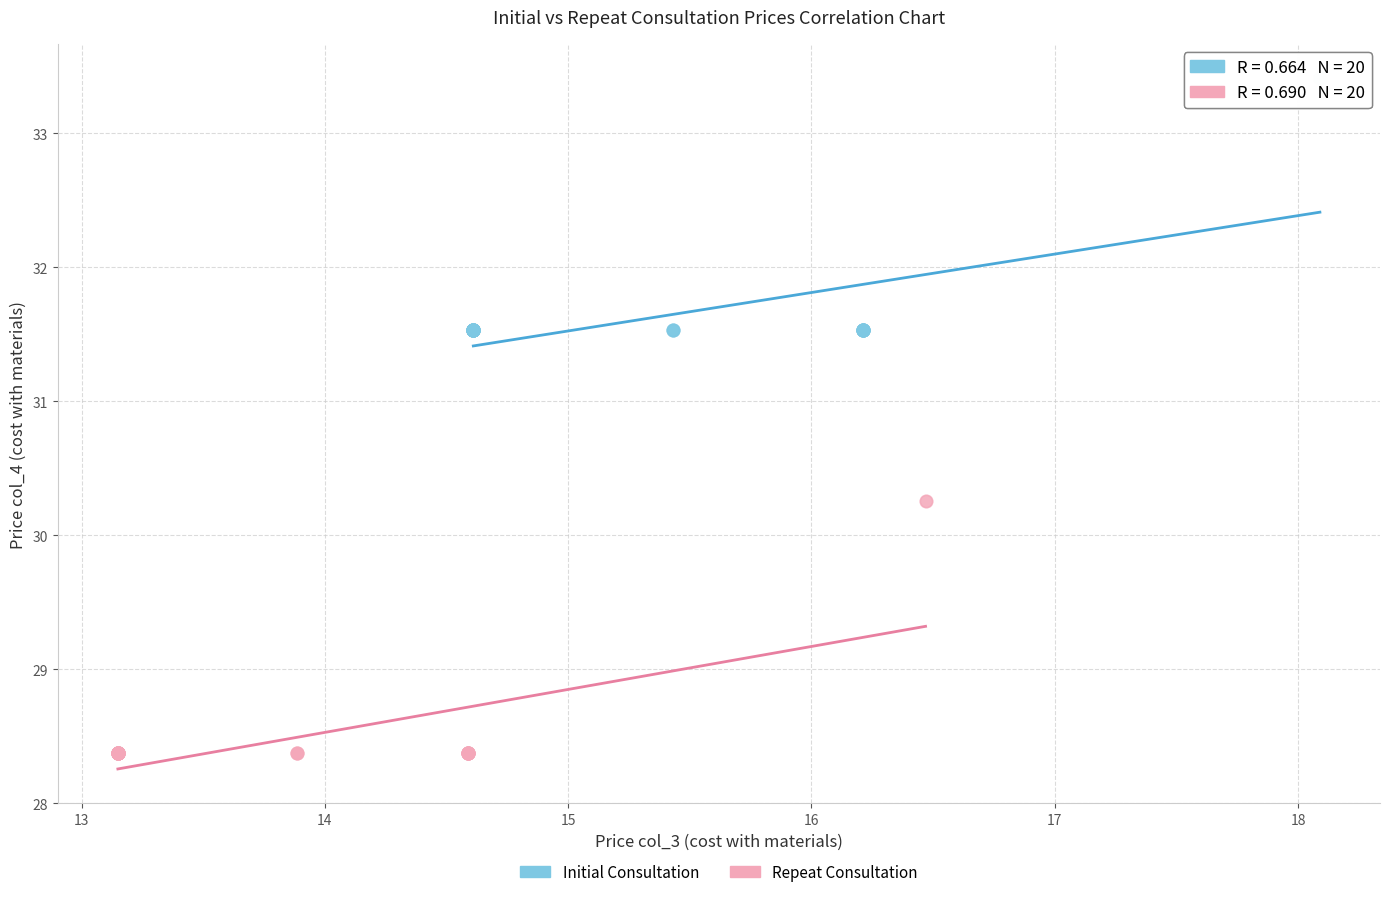

Which series contains the lowest Y value?

Repeat Consultation